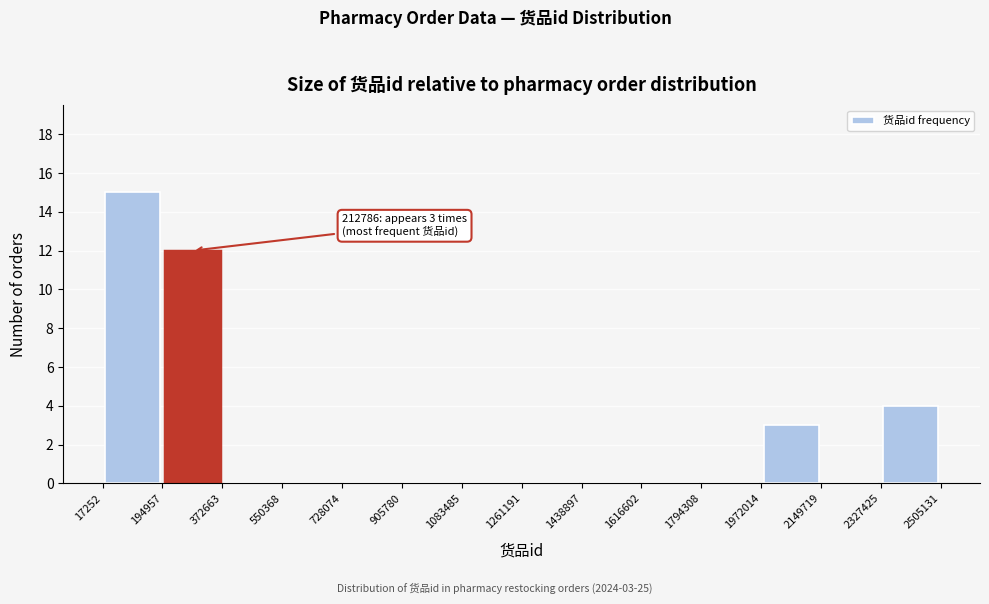

Over which range of the x-axis is the bar tallest?

17252 to 194957